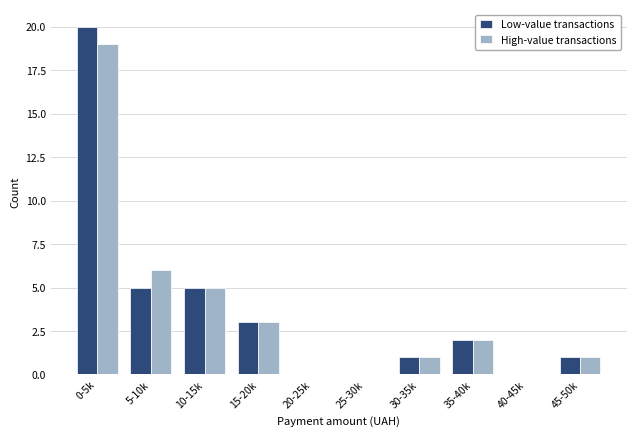

Reading right to left, list all the values displayed in this chart.

Low-value transactions: 45-50k=1	40-45k=0	35-40k=2	30-35k=1	25-30k=0	20-25k=0	15-20k=3	10-15k=5	5-10k=5	0-5k=20
High-value transactions: 45-50k=1	40-45k=0	35-40k=2	30-35k=1	25-30k=0	20-25k=0	15-20k=3	10-15k=5	5-10k=6	0-5k=19